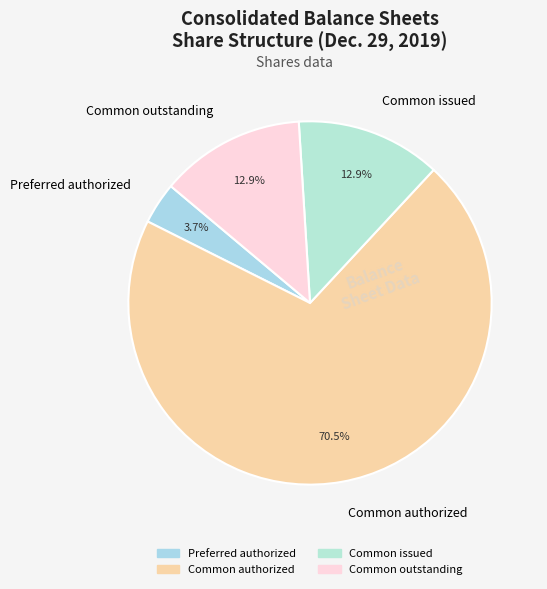

What percentage do Common issued and Preferred authorized together represent?

16.6%